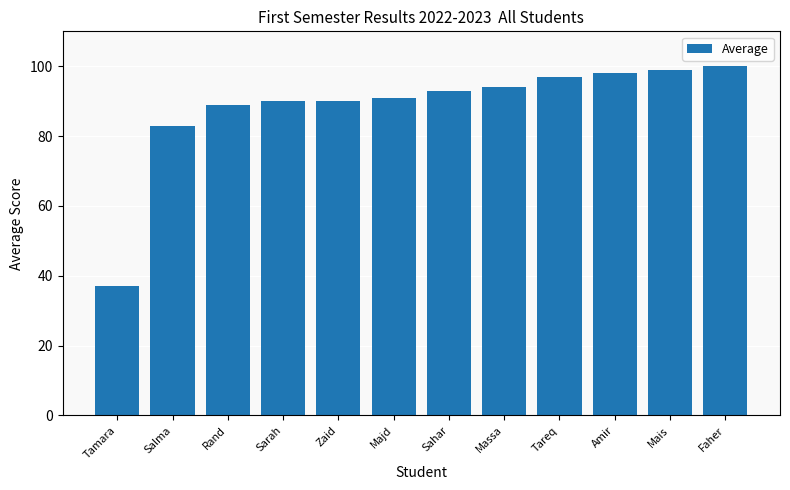

Is it true that the value at Salma is 135?

False